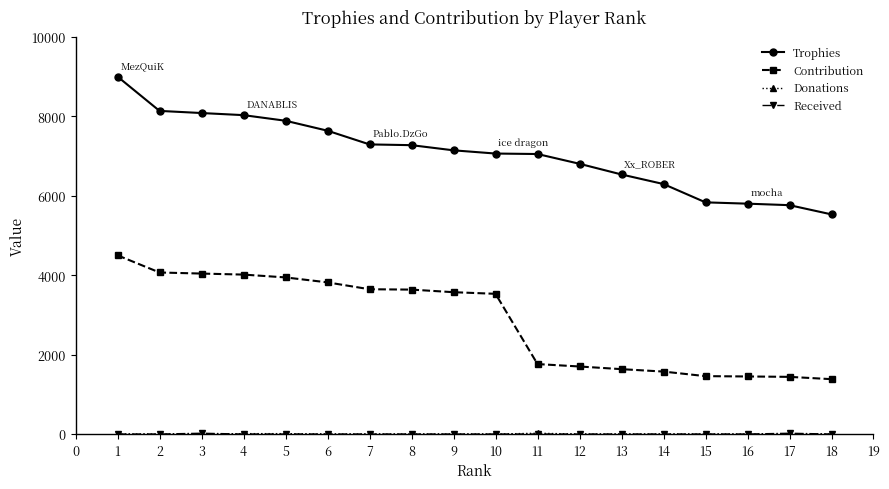

What is the difference between the Contribution values at 2 and 15?

2610